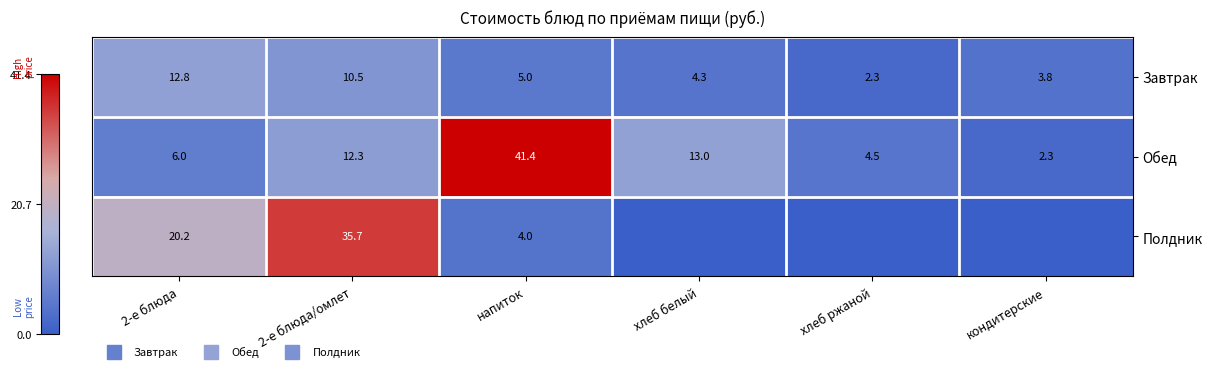

How many values in the Обед series are below 12?

3